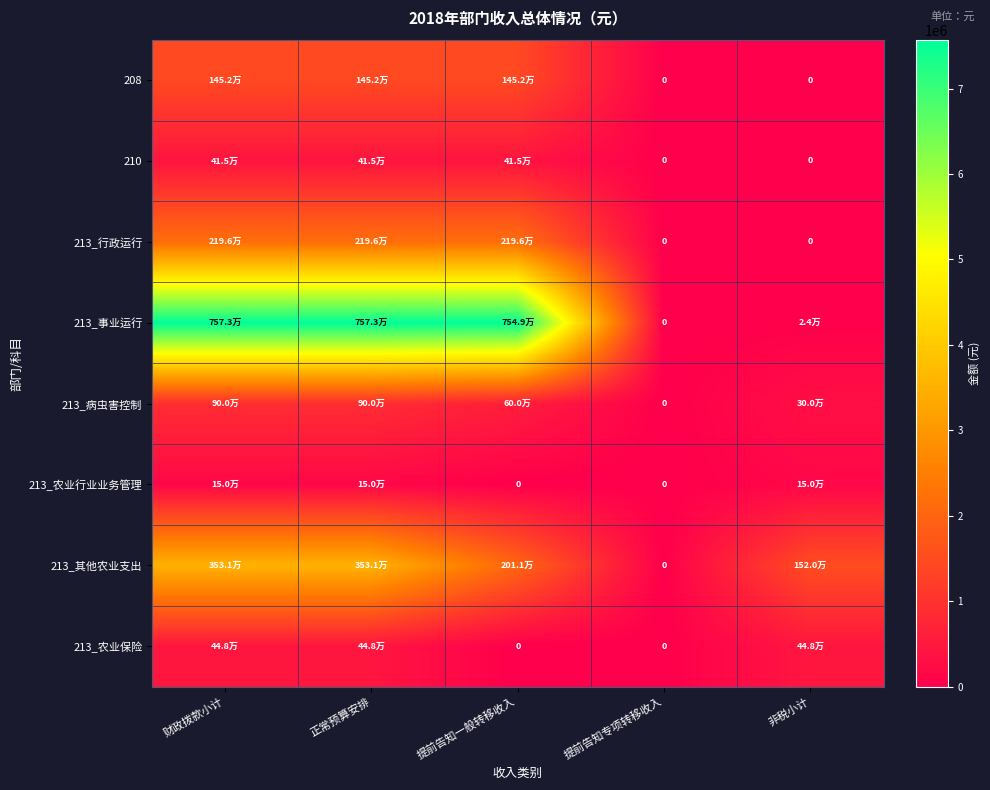

At 提前告知专项转移收入, list the series in order from smallest to largest.

208, 210, 213_行政运行, 213_事业运行, 213_病虫害控制, 213_农业行业业务管理, 213_其他农业支出, 213_农业保险